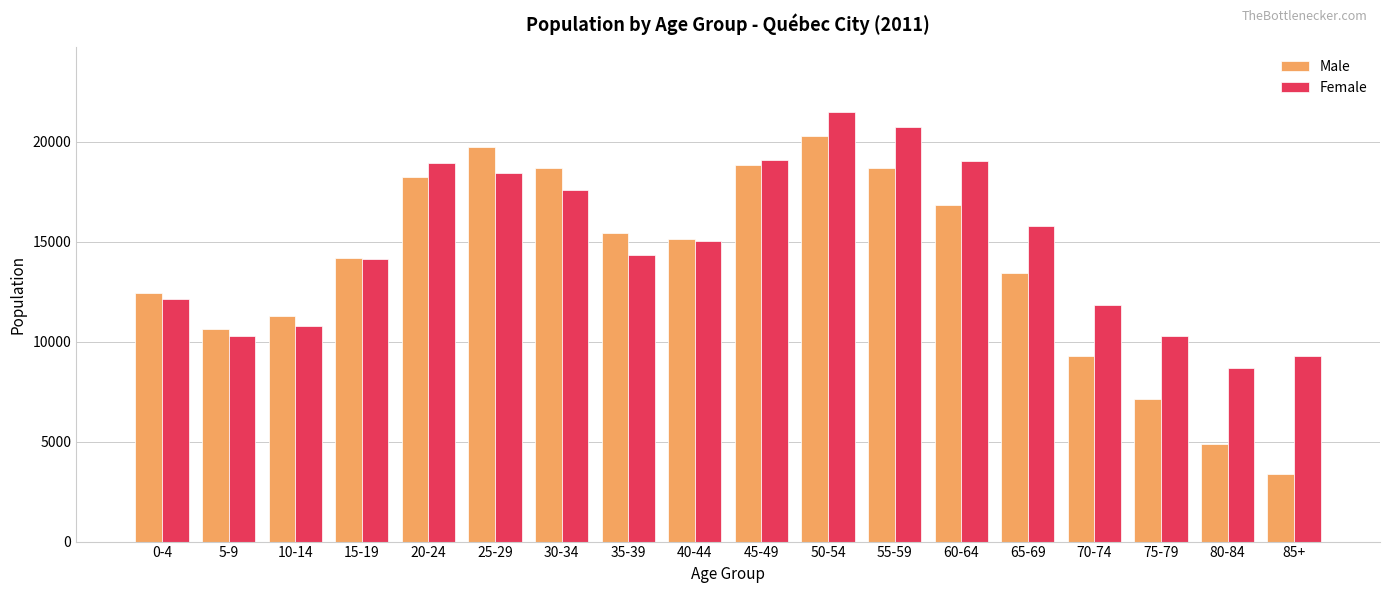

Which series has the widest spread of values?

Male